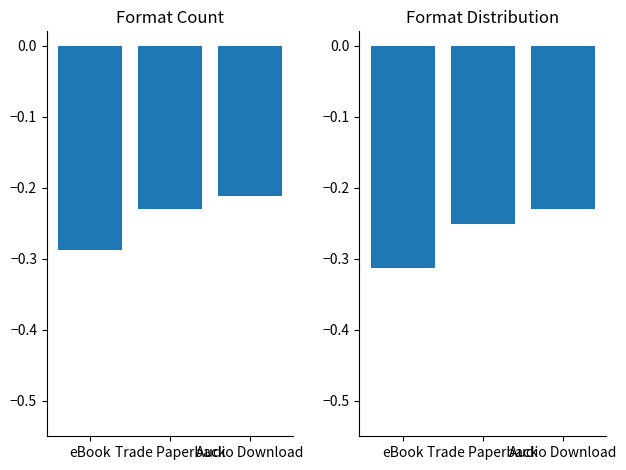

What is the change in value from eBook to Audio Download?

+0.1